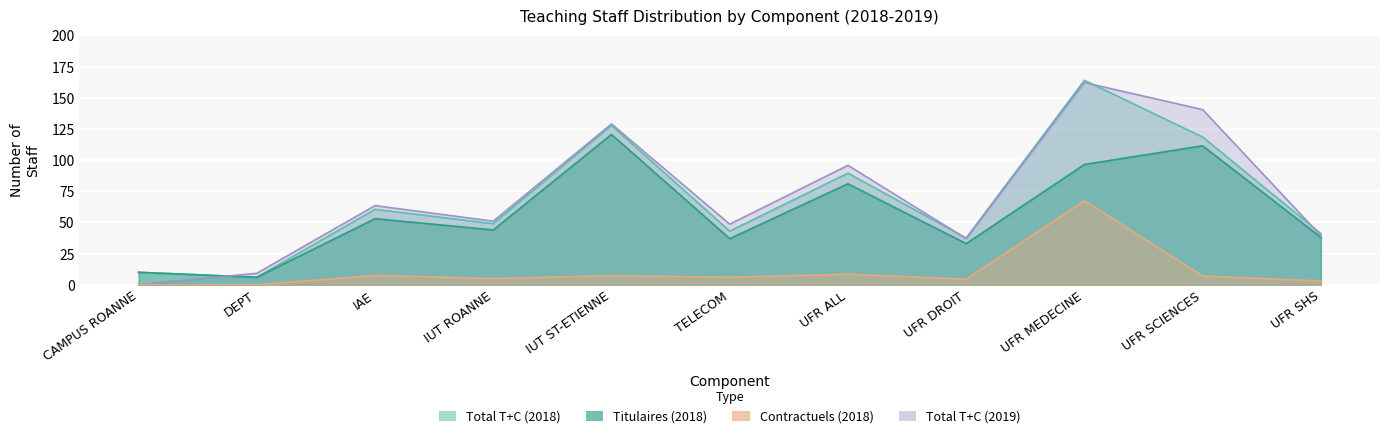

What is the greatest value displayed?

164.0